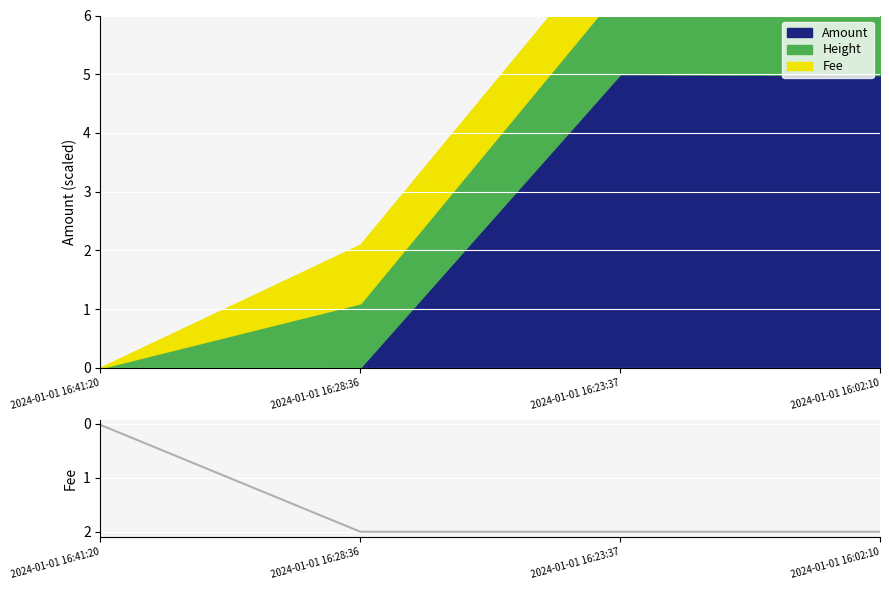

Reading left to right, transcribe all the data shown in this chart.

2024-01-01 16:41:20=0.0	2024-01-01 16:28:36=2.0	2024-01-01 16:23:37=2.0	2024-01-01 16:02:10=2.0